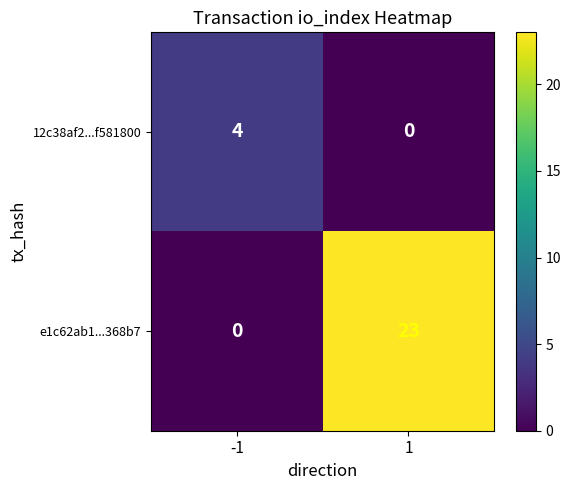

What is the highest value of the e1c62ab1...368b7 series?

23